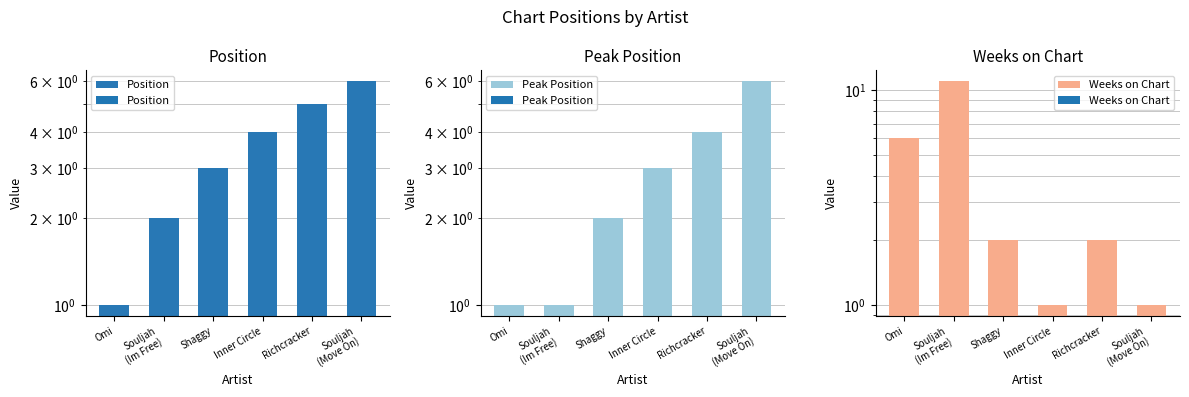

How many Weeks on Chart values are between 1 and 6?

5